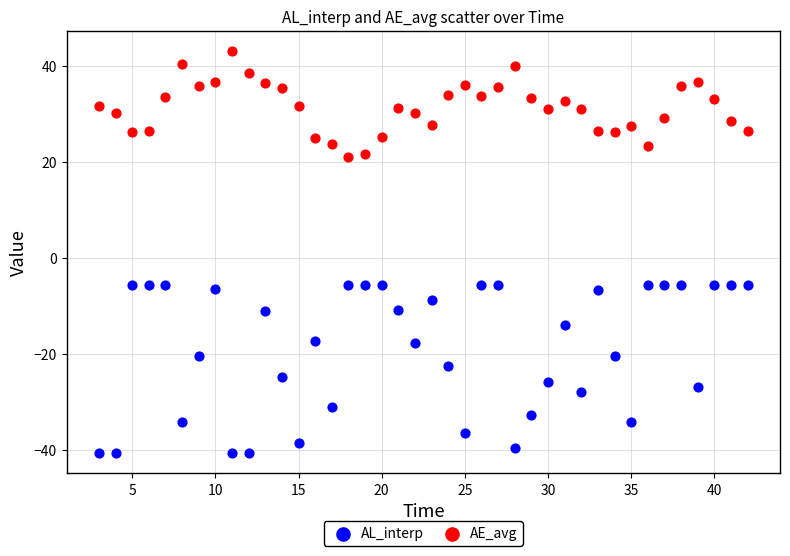

What are all the series names shown in the legend?

AL_interp, AE_avg